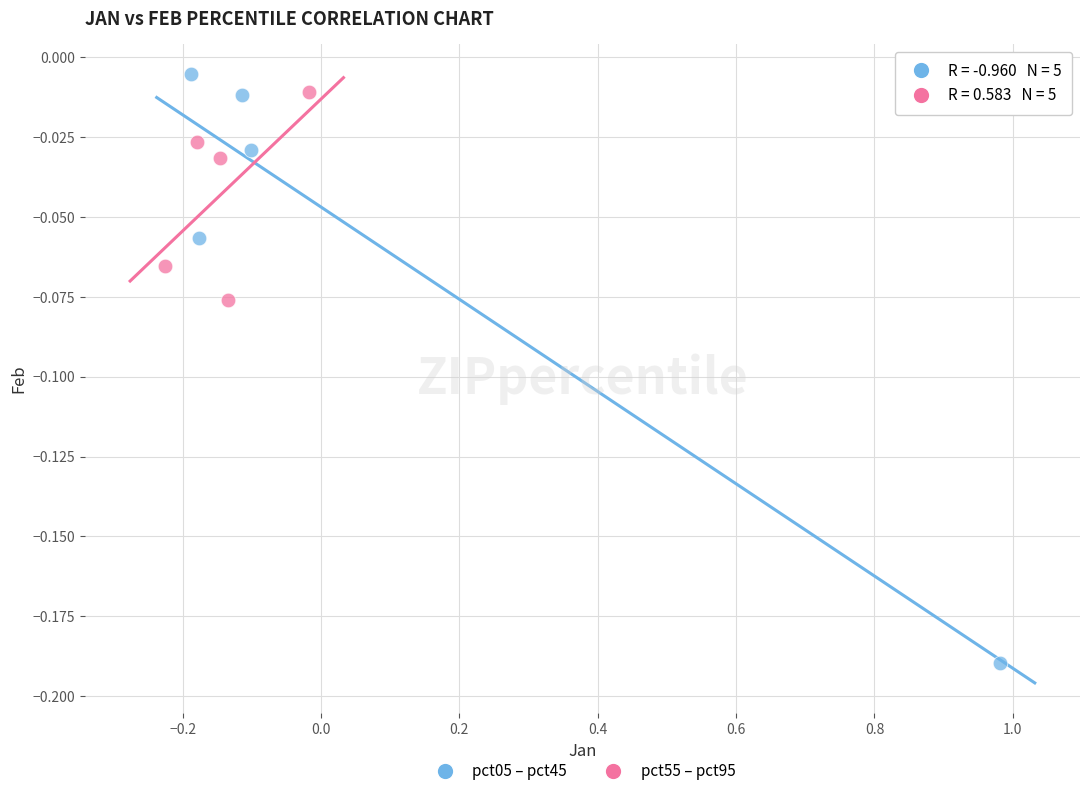

Which series contains the highest Y value?

pct05 – pct45